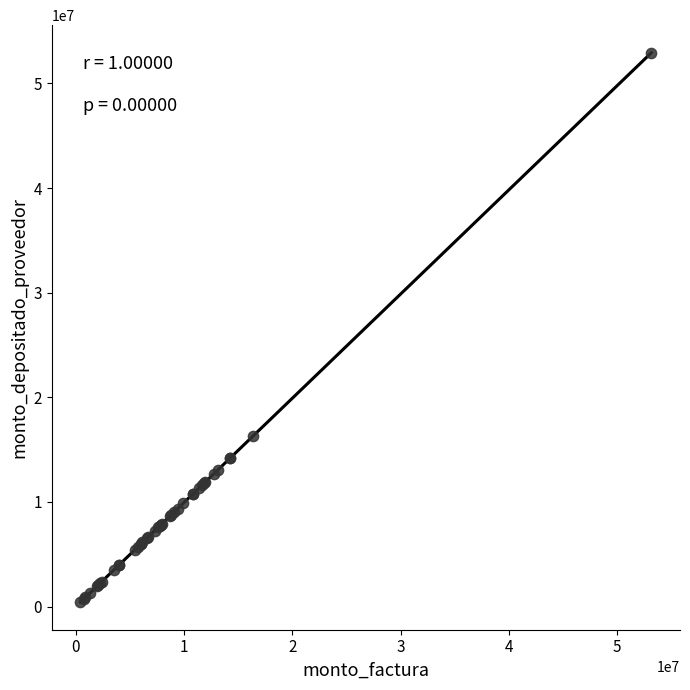

What Y value in the scatter plot is closest to 26682109?

16289580